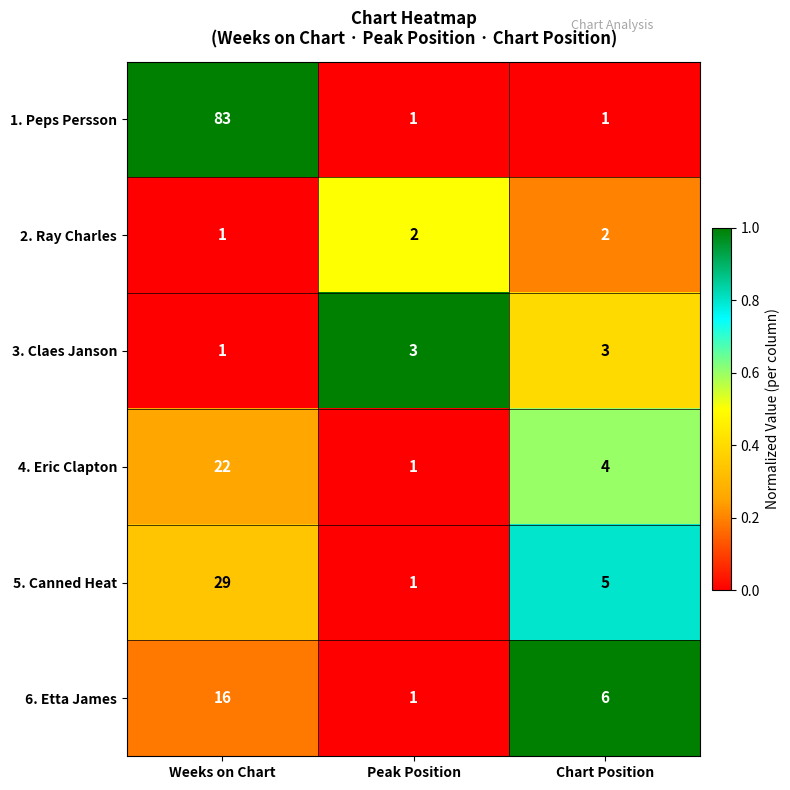

Is it true that 4. Eric Clapton equals 37 at Weeks on Chart?

False